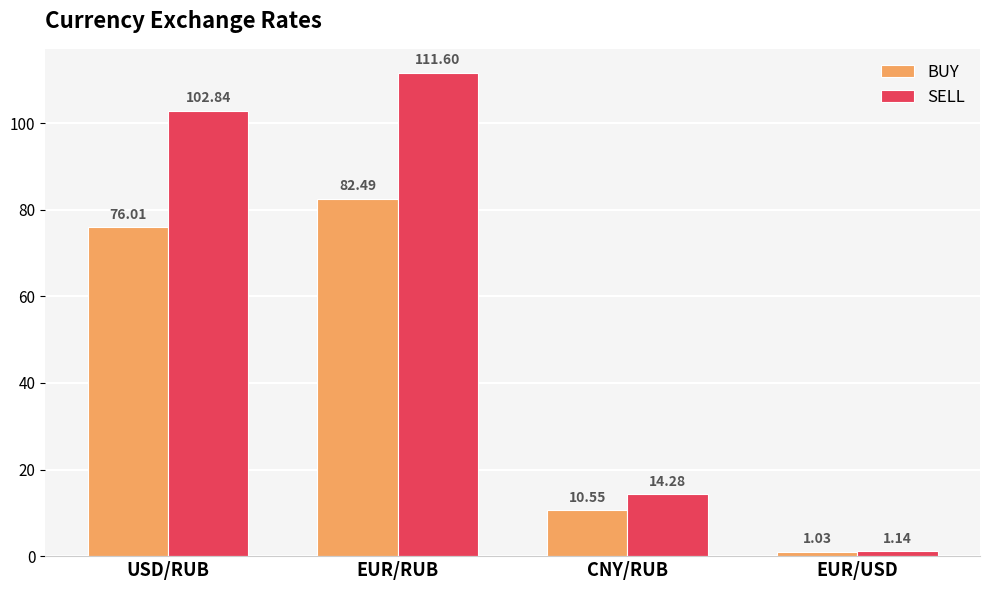

What is the label of the 1st bar from the right?

EUR/USD